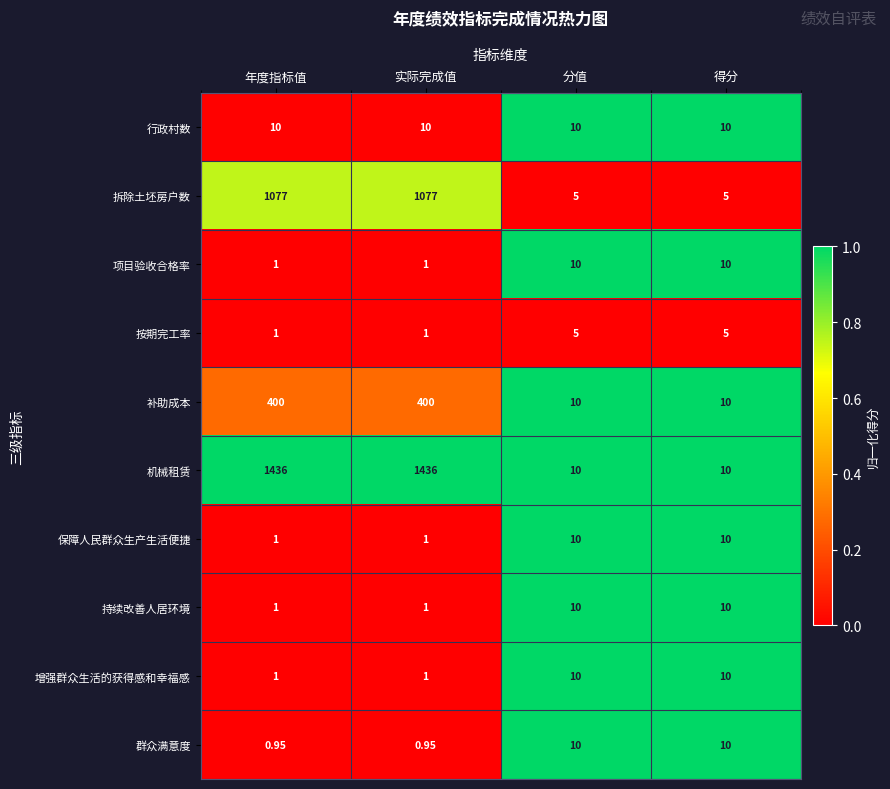

Between 实际完成值 and 分值, which series saw the biggest shift?

机械租赁